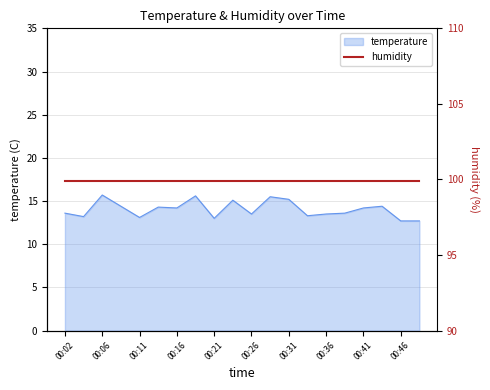

The temperature series shows 13.5 at 00:26. True or false?

True